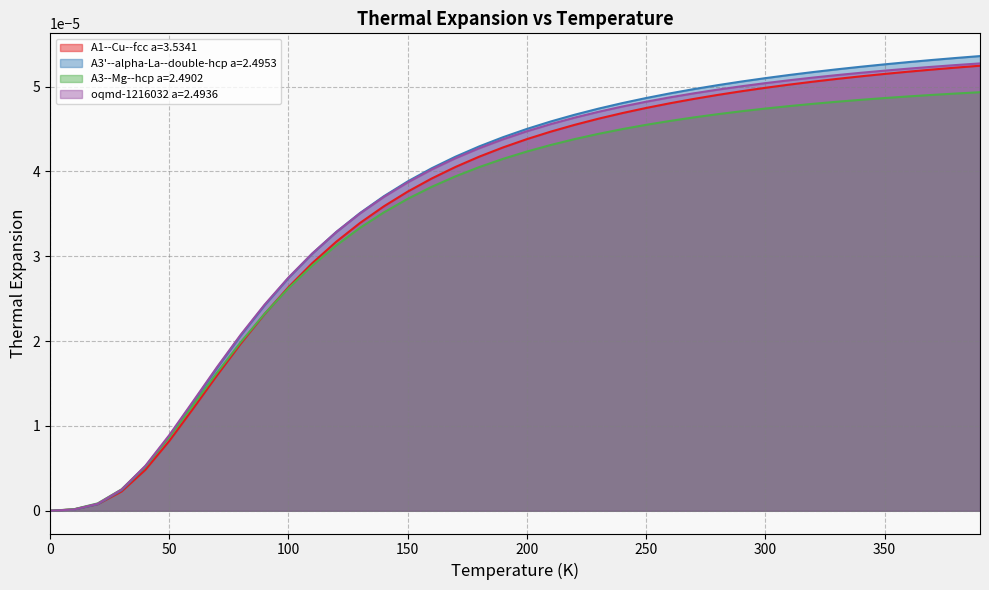

Which series has the largest range (max minus min)?

A3'--alpha-La--double-hcp a=2.4953